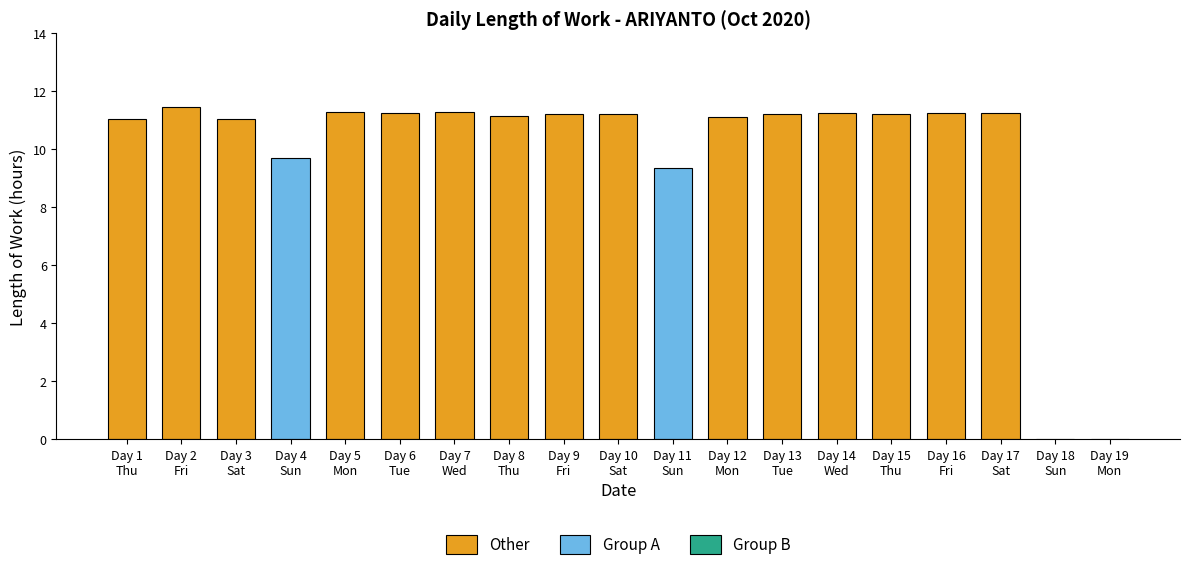

Reading right to left, what are all the values shown in this chart?

0.0	0.0	11.2	11.2	11.2	11.2	11.2	11.1	9.4	11.2	11.2	11.2	11.3	11.2	11.3	9.7	11.1	11.5	11.0